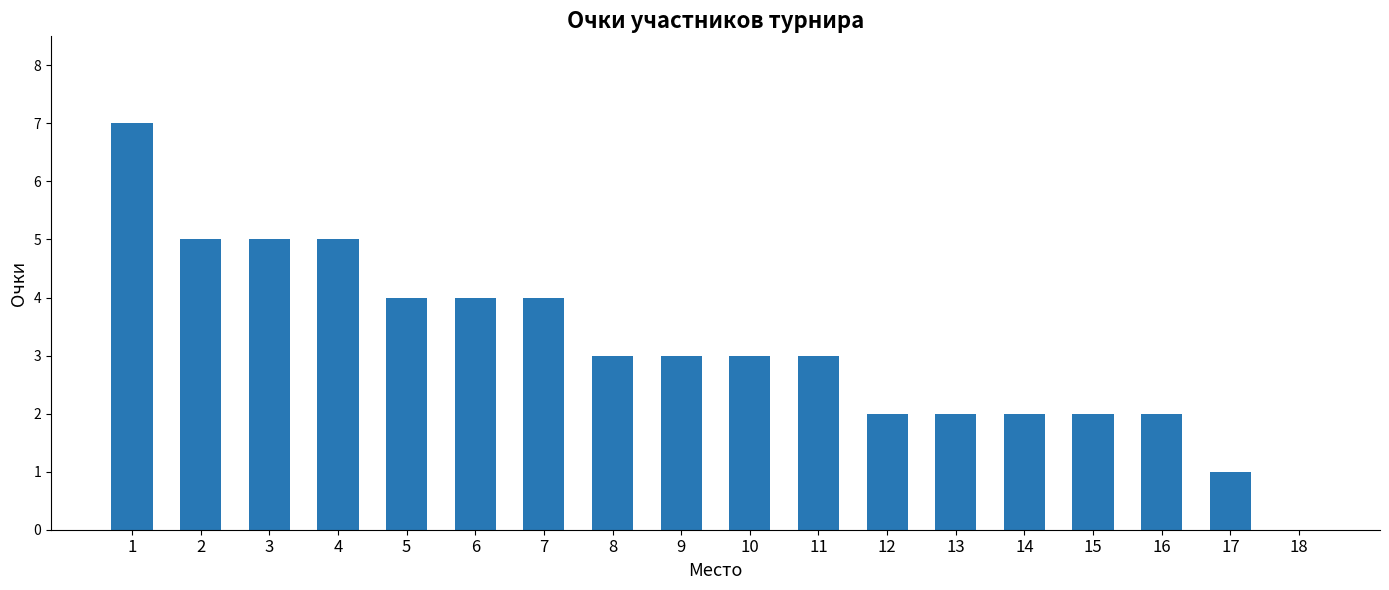

Count the number of data series in this chart.

1